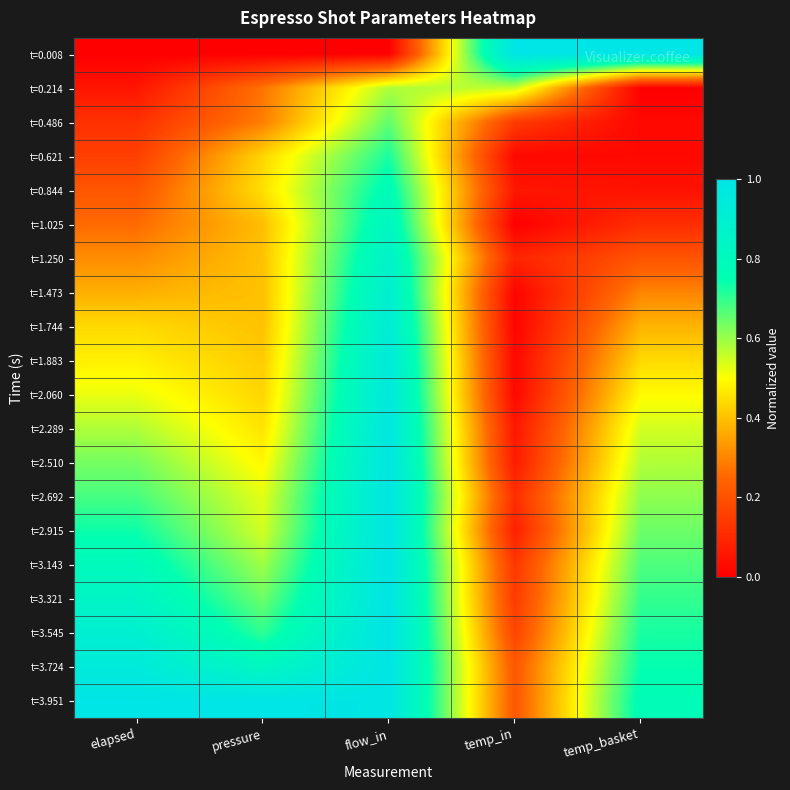

Between pressure and flow_in, which is larger?

pressure